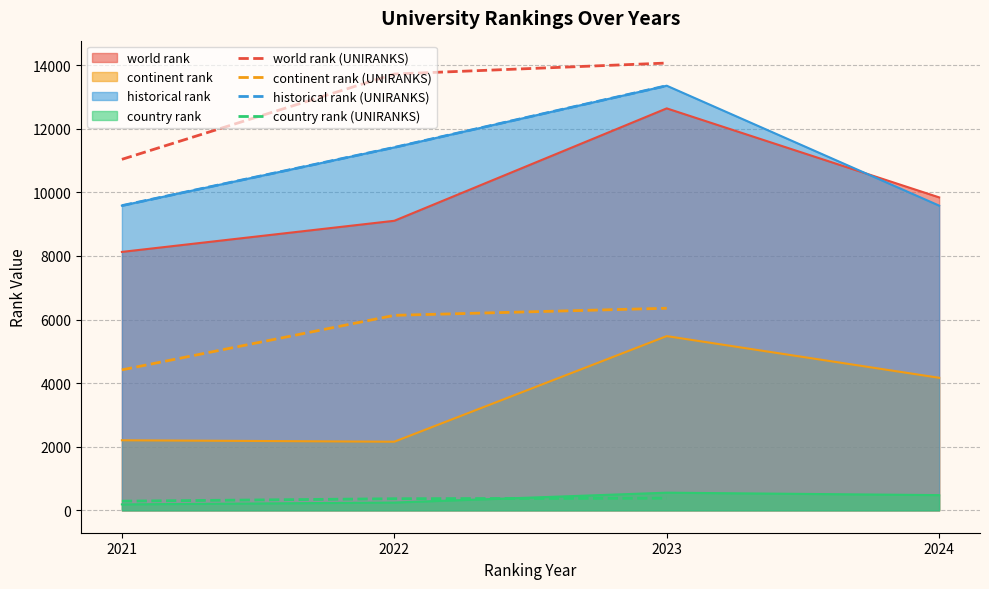

The continent rank (UNIRANKS) series shows 9632 at 2022. True or false?

False